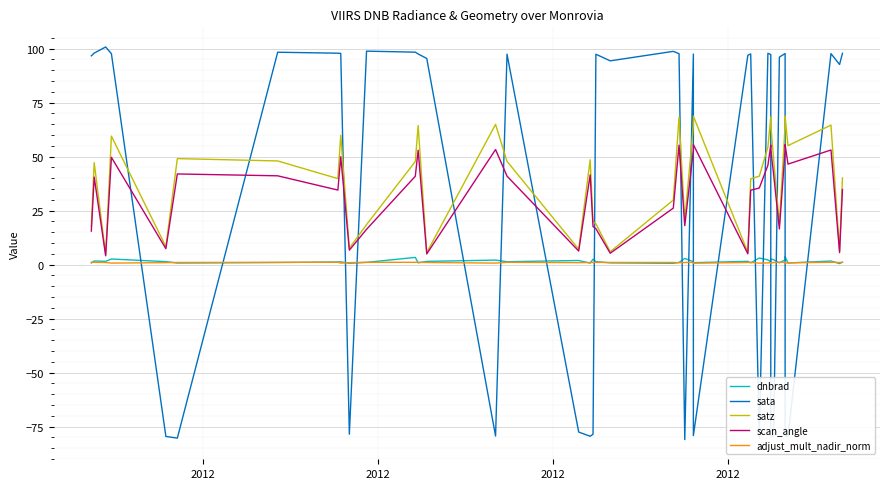

Where does the satz series first go above 47?

2012